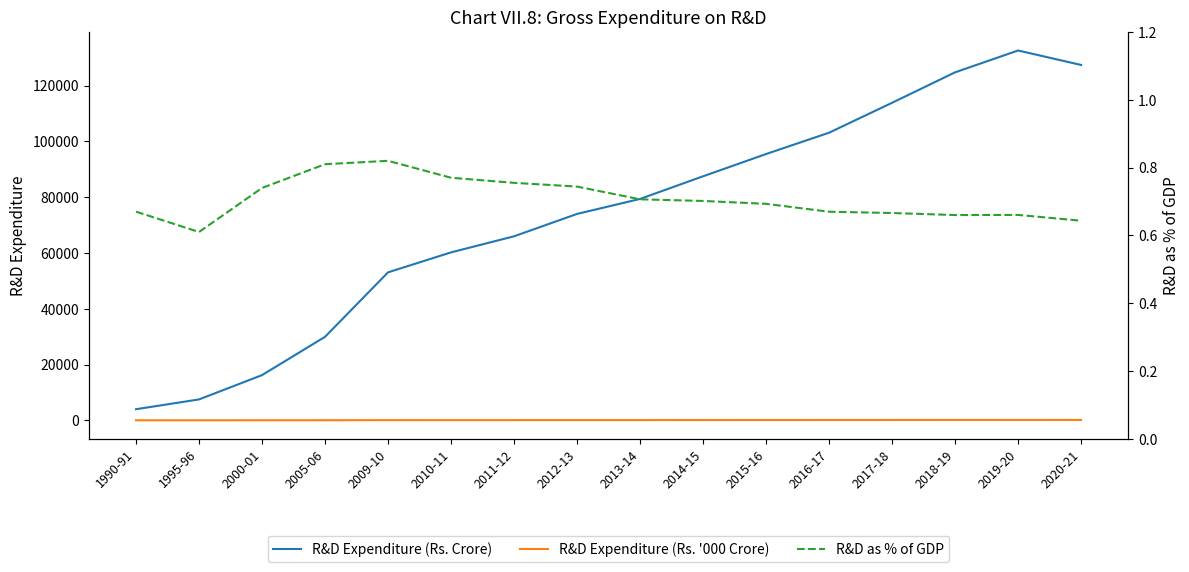

Which category has the highest value across all series?

2019-20